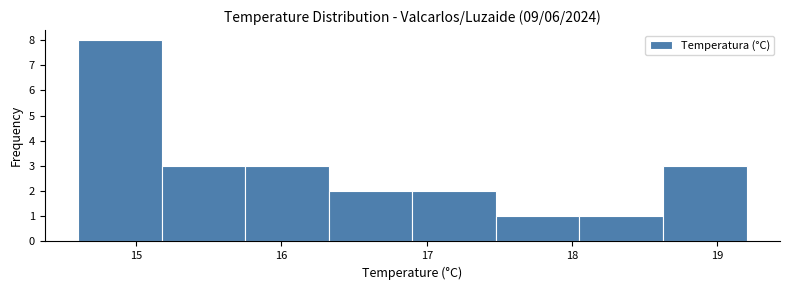

What is the height of the bar covering 18.6 to 19.2 on the x-axis? Neither the bar edges nor the heights are printed on the chart, so give them approximately, as read against the axes.

3